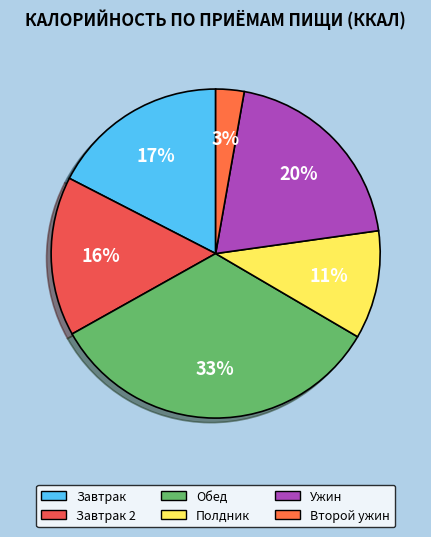

Does any single category account for the majority?

No